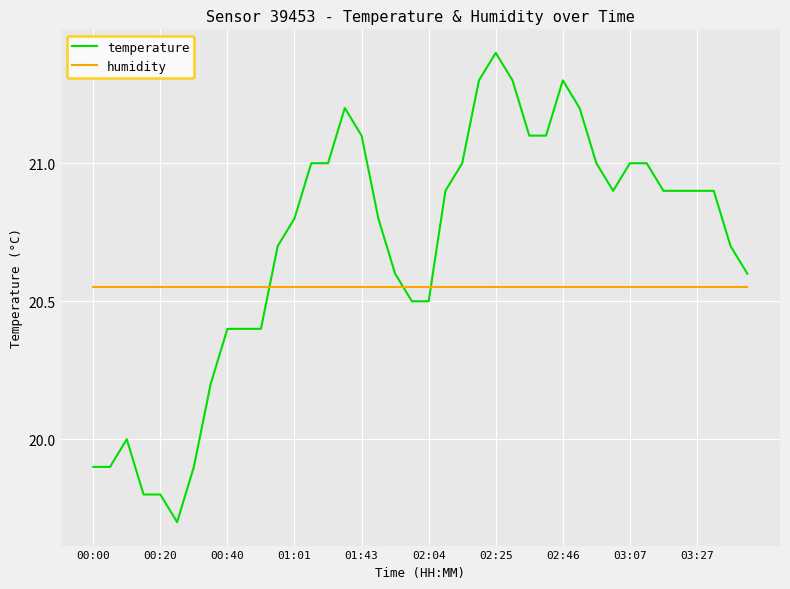

Count the number of categories in the chart.

40